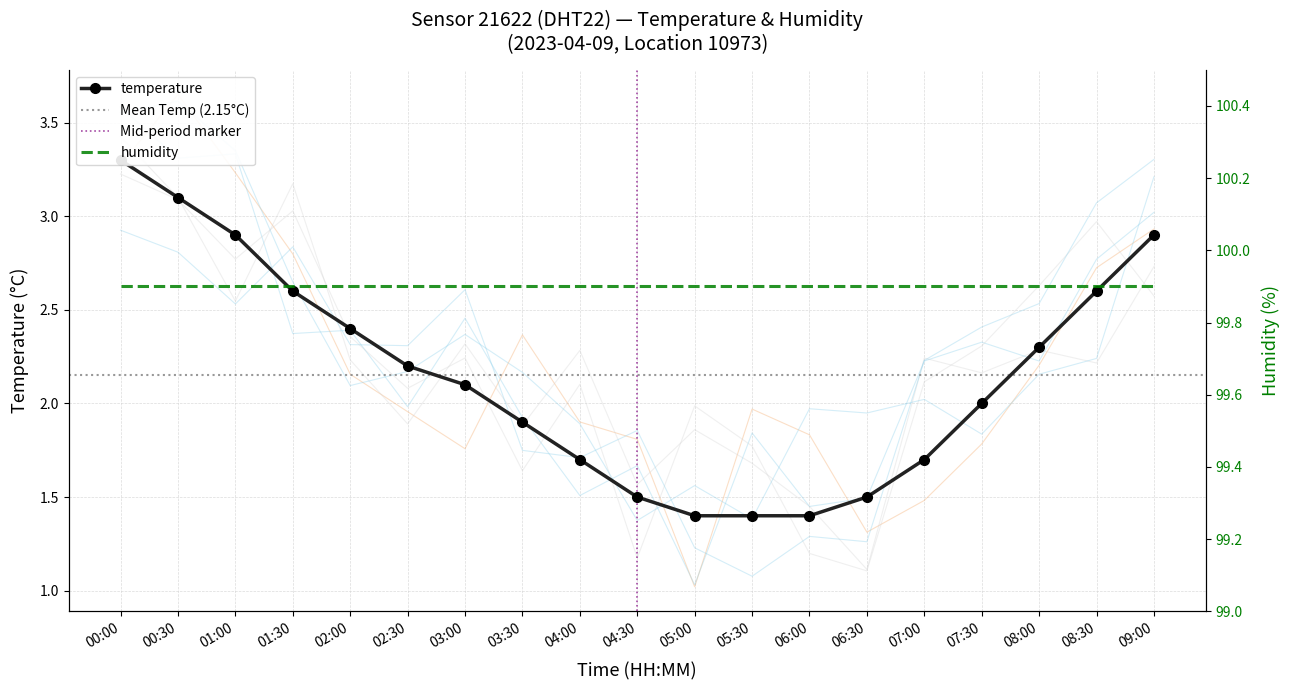

Between 01:30 and 05:00, which is larger?

01:30